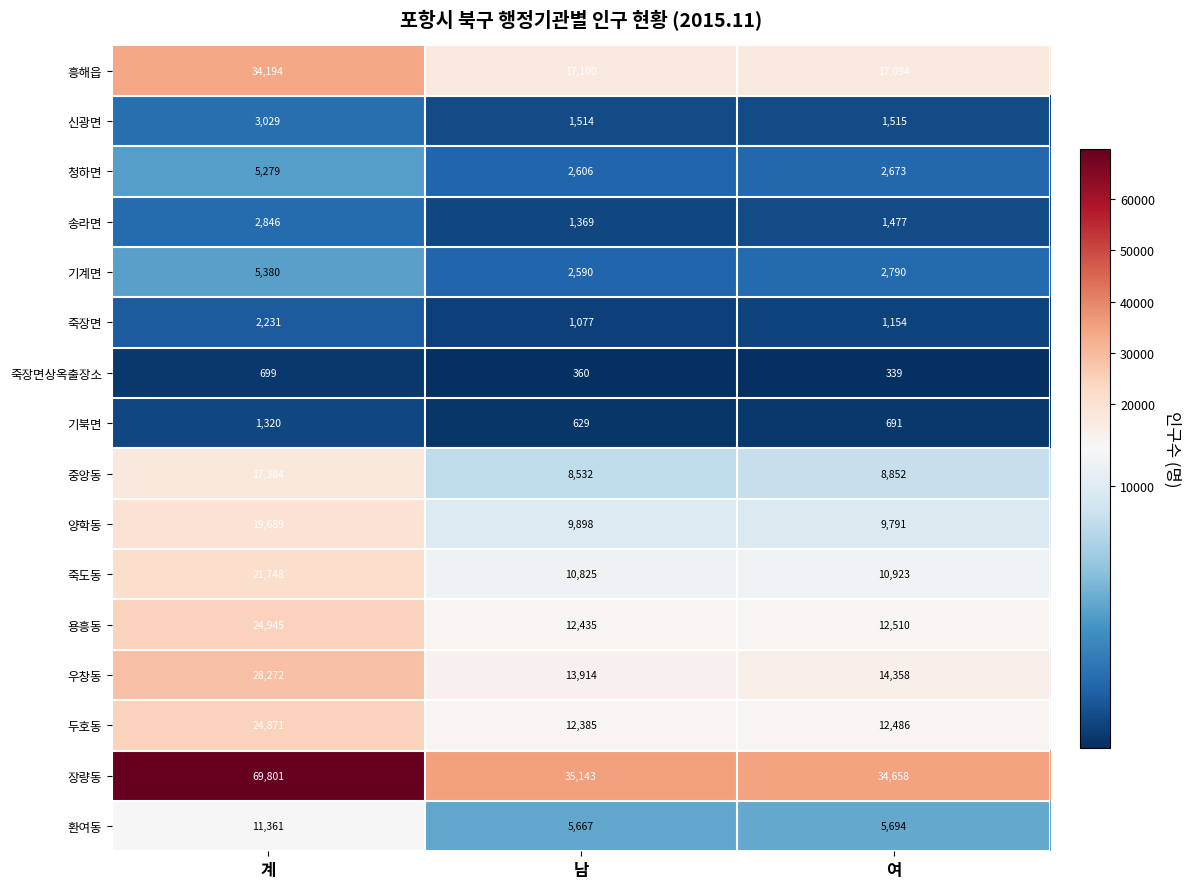

True or false: 기계면 has a value of 9198 at 계.

False